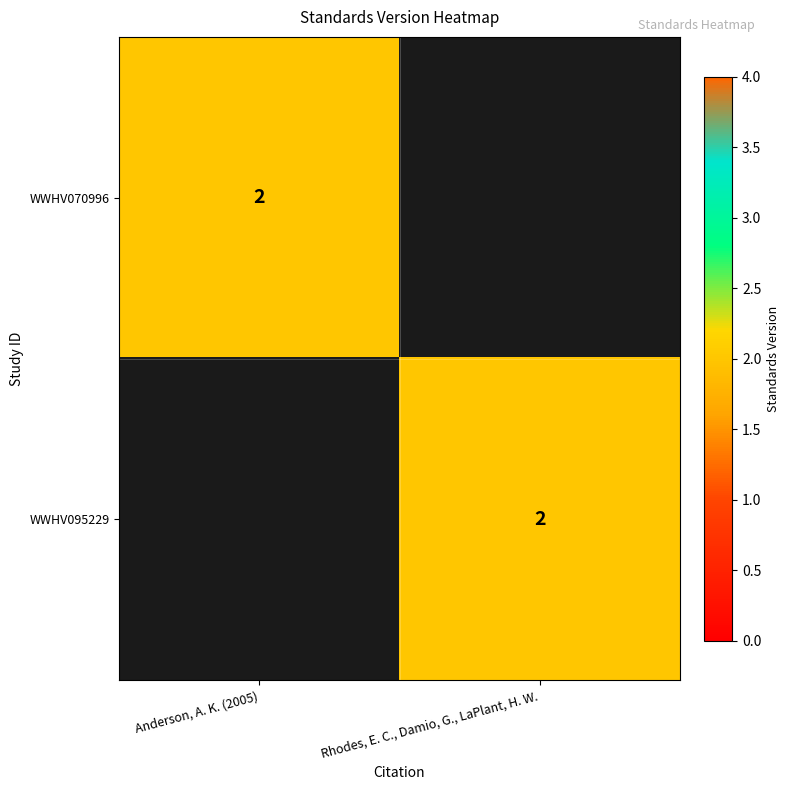

How many series are shown in this chart?

2